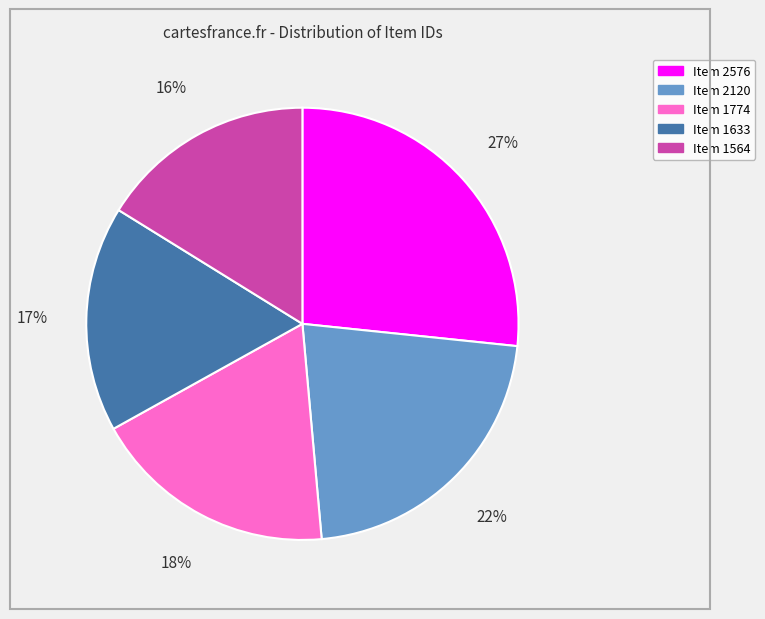

To the nearest percent, what percentage of the pie is Item 1564?

16%